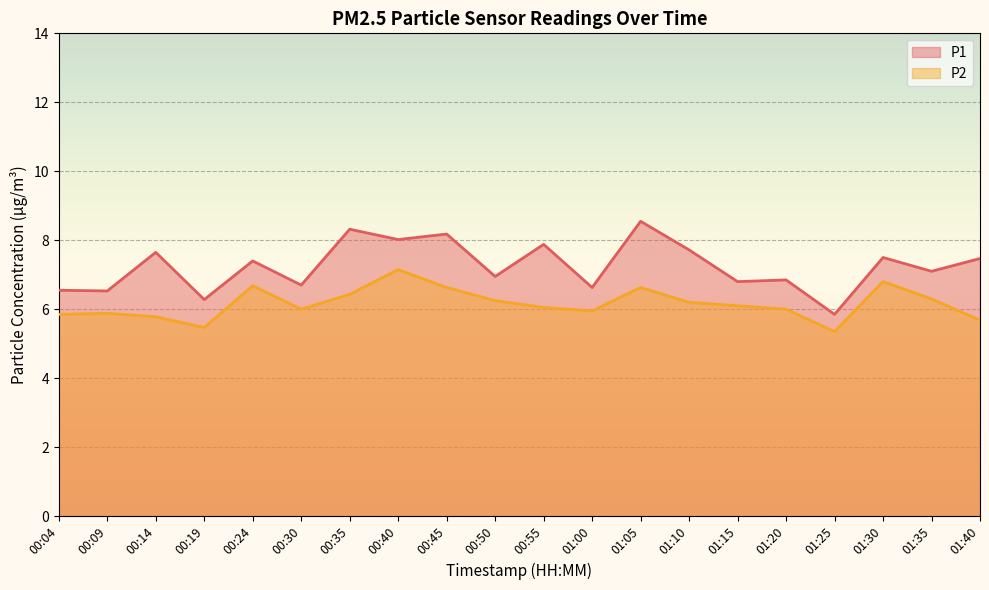

The P1 series shows 6.7 at 00:30. True or false?

True